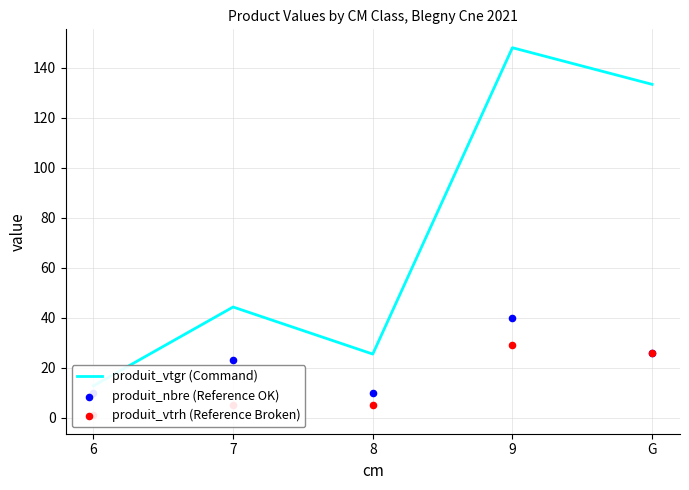

Is the value of produit_vtrh (Reference Broken) at 6 greater than the value of produit_vtgr (Command) at 6?

No